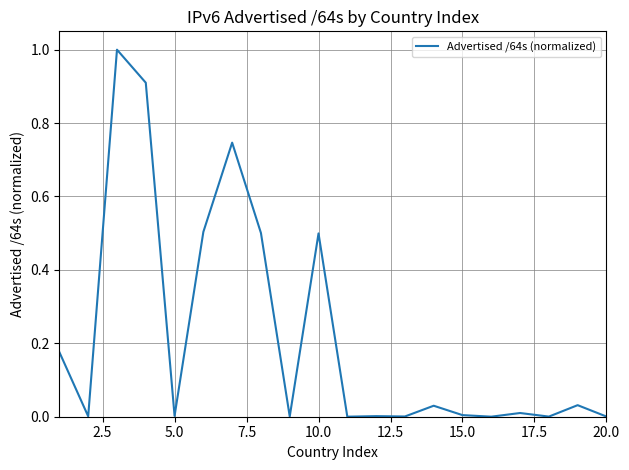

What is the difference between the maximum and minimum values?

1.0